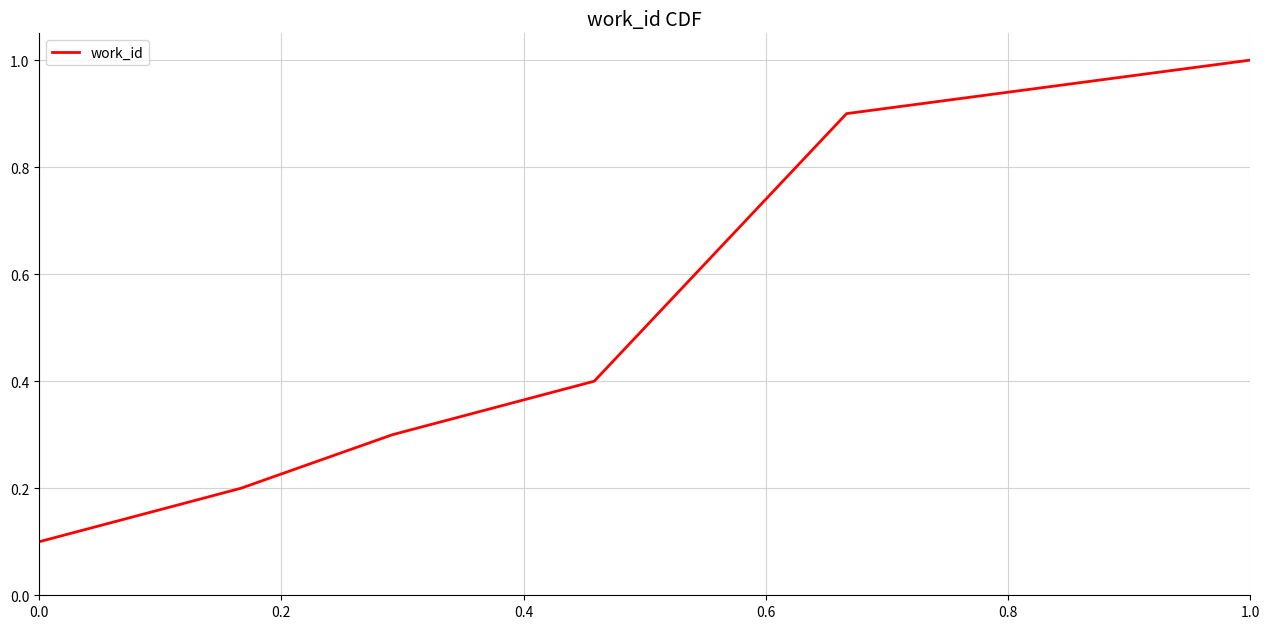

Reading left to right, what are all the values shown in this chart?

0.1	0.2	0.3	0.4	0.5	0.6	0.7	0.8	0.9	1.0